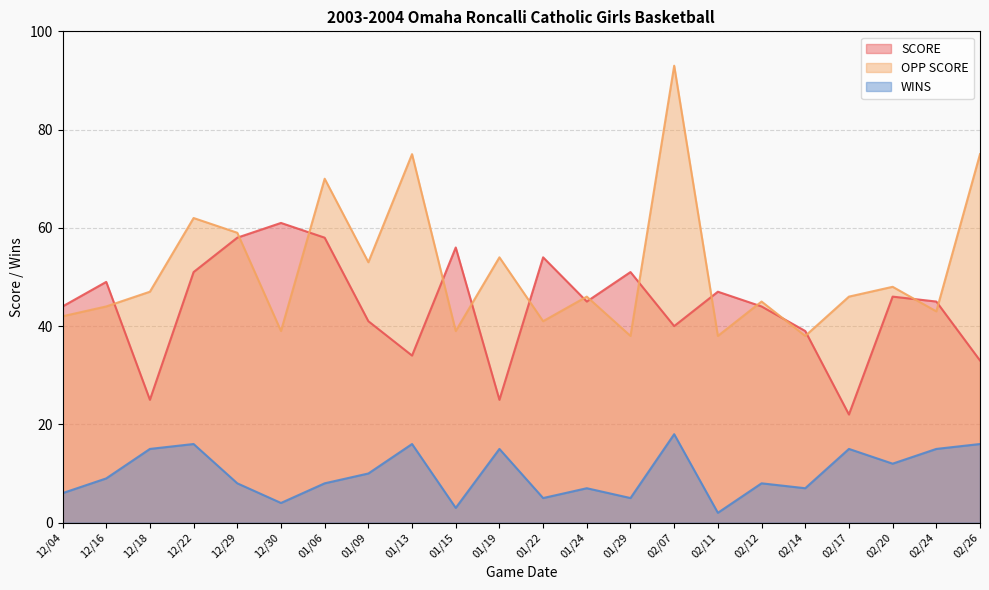

How many categories are shown in the chart?

22